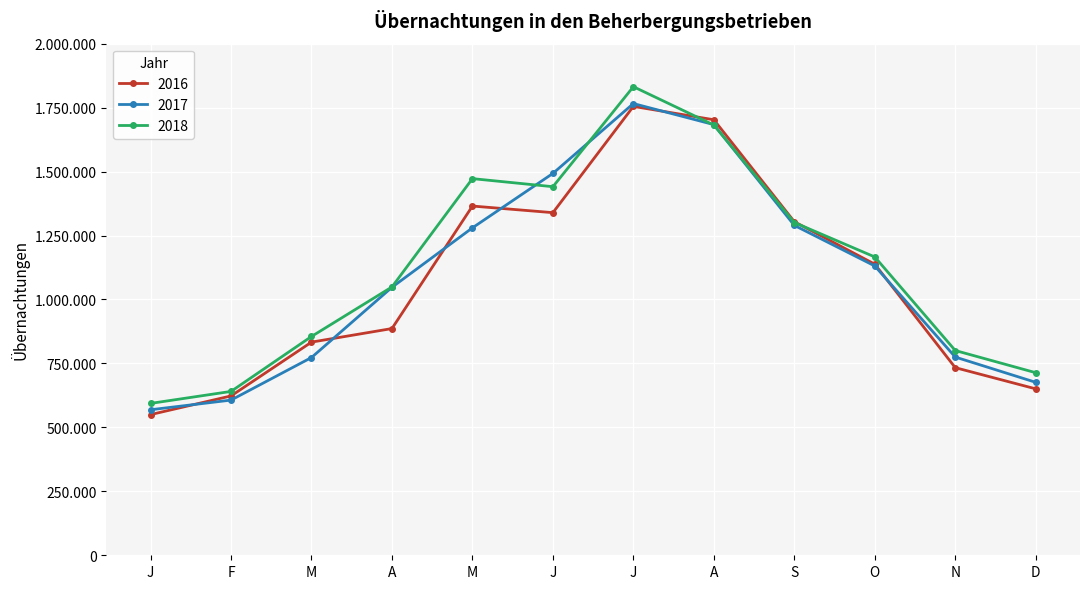

What value does the 2017 series have at J, to the nearest 100?

1765800